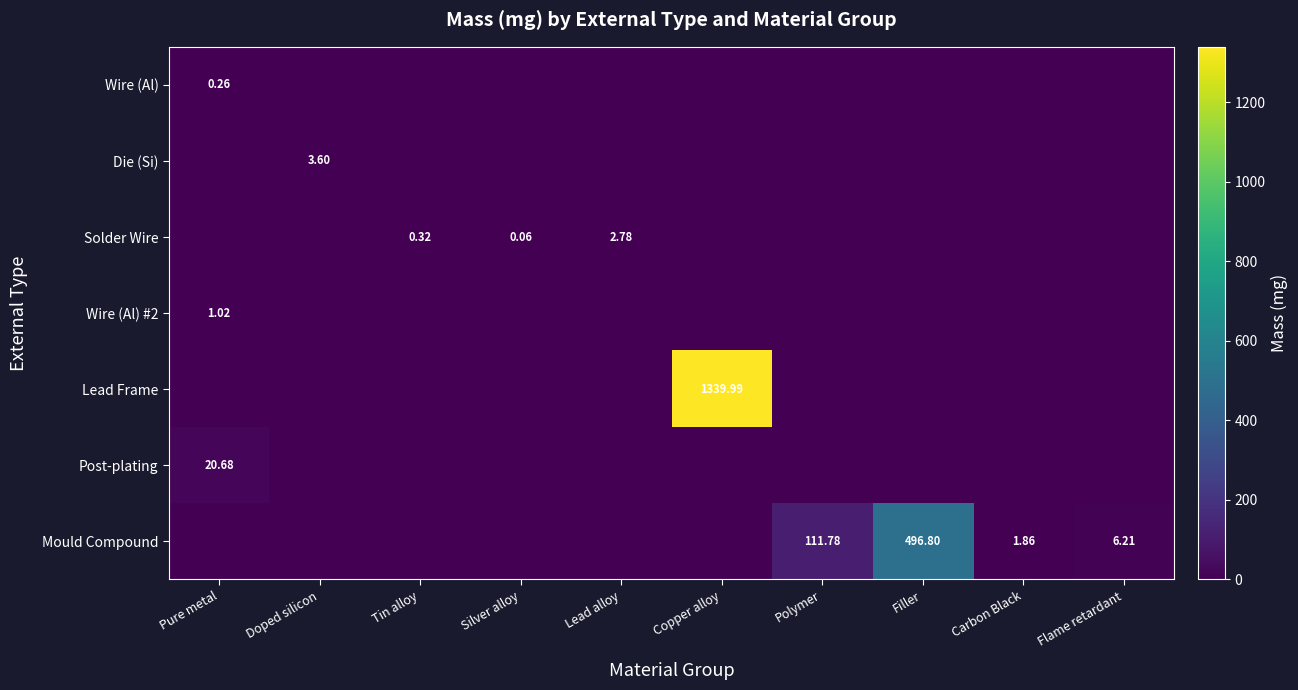

At which label does Wire (Al) reach its peak?

Pure metal